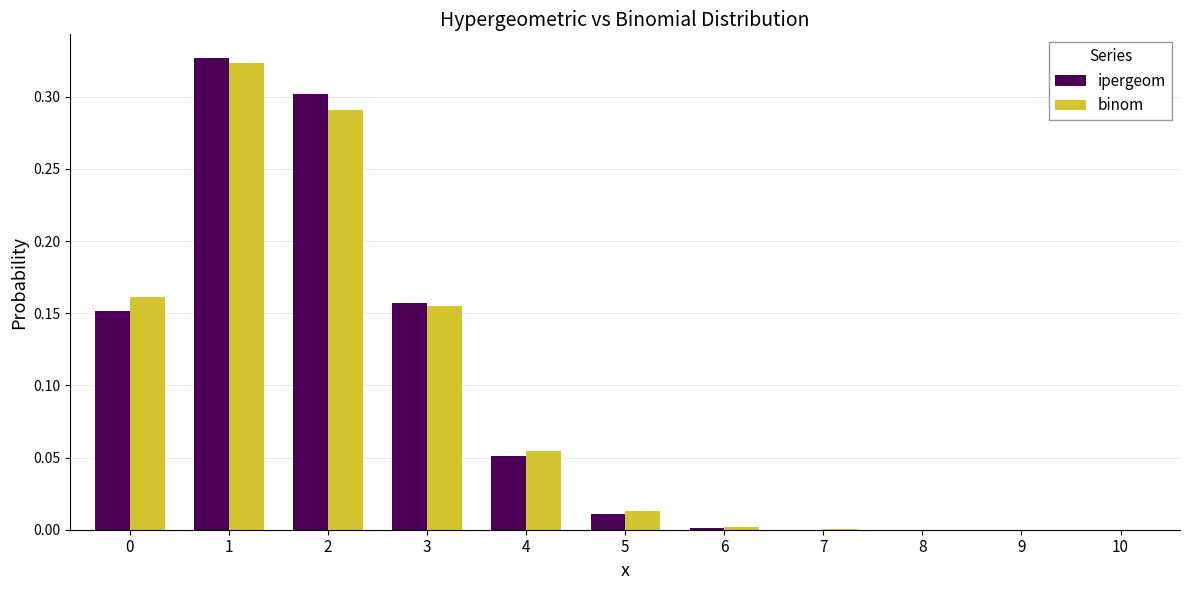

What is the total value across all series at 2?

0.6